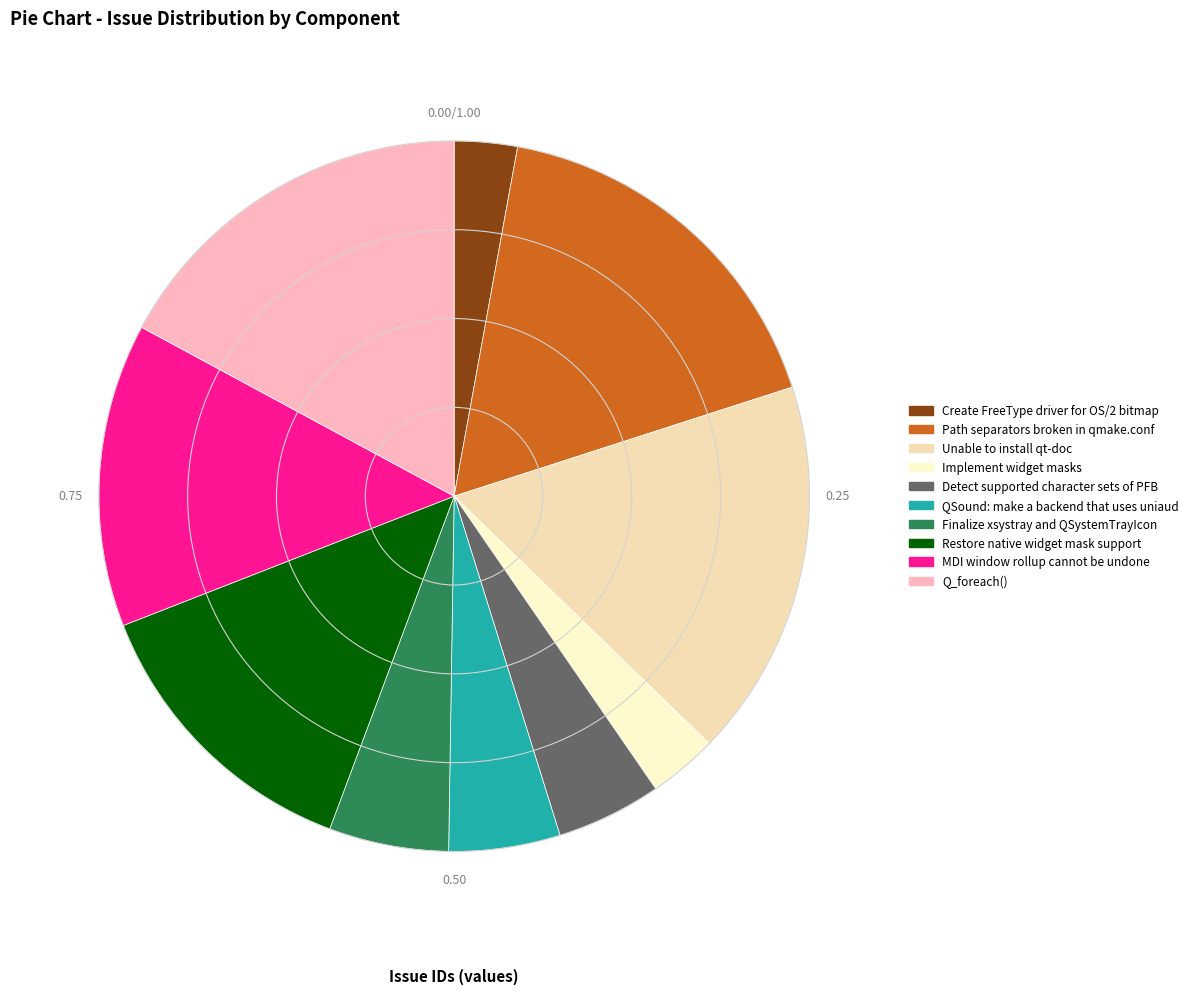

Count the number of slices in the pie.

10